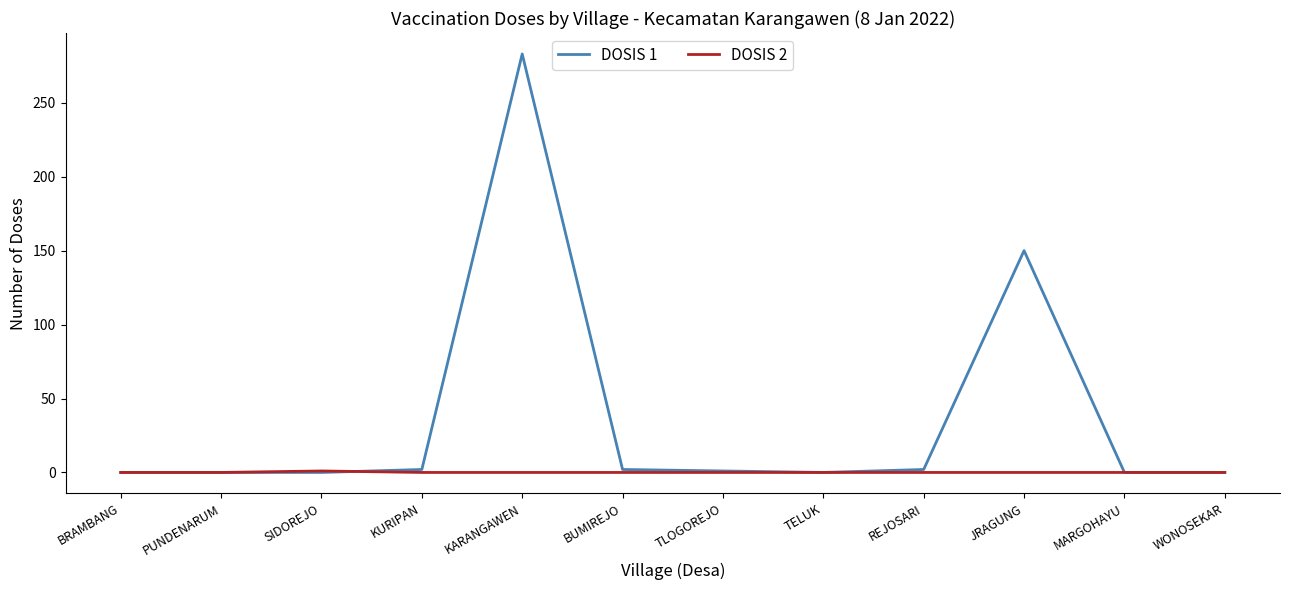

Between BRAMBANG and JRAGUNG, which series saw the biggest shift?

DOSIS 1